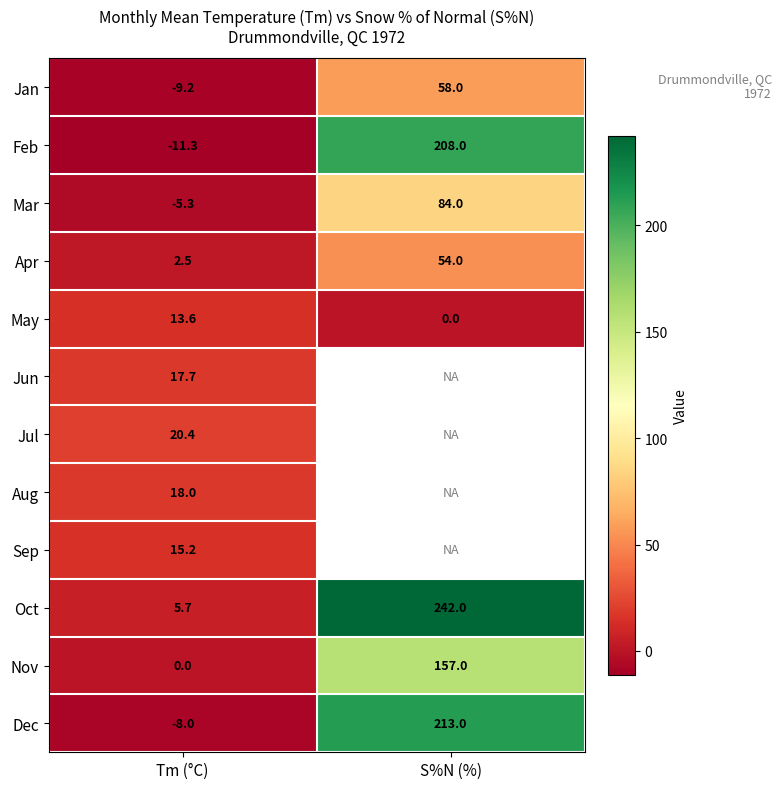

Where is Oct nearest to the value 123?

Tm (°C)